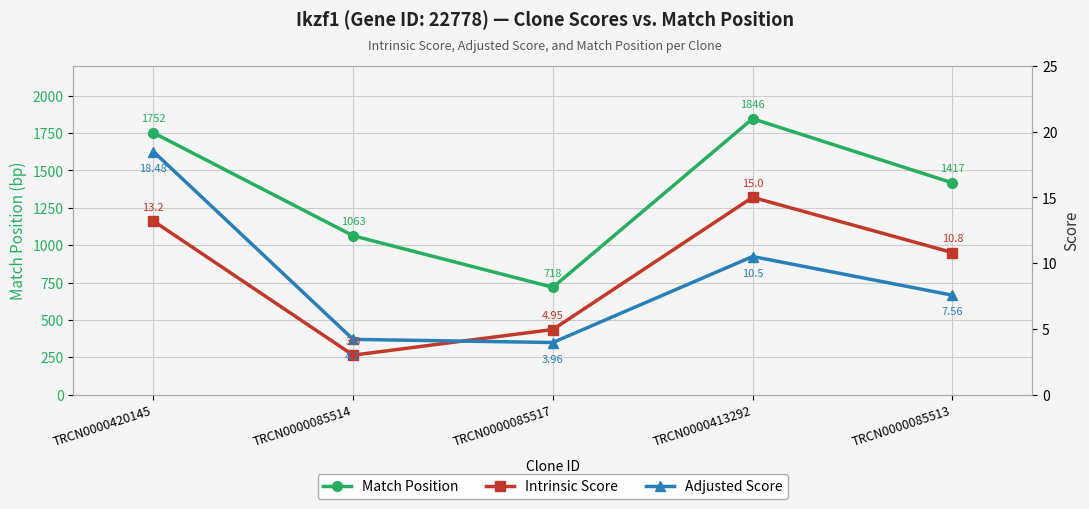

At which category does Adjusted Score reach its first local peak?

TRCN0000413292